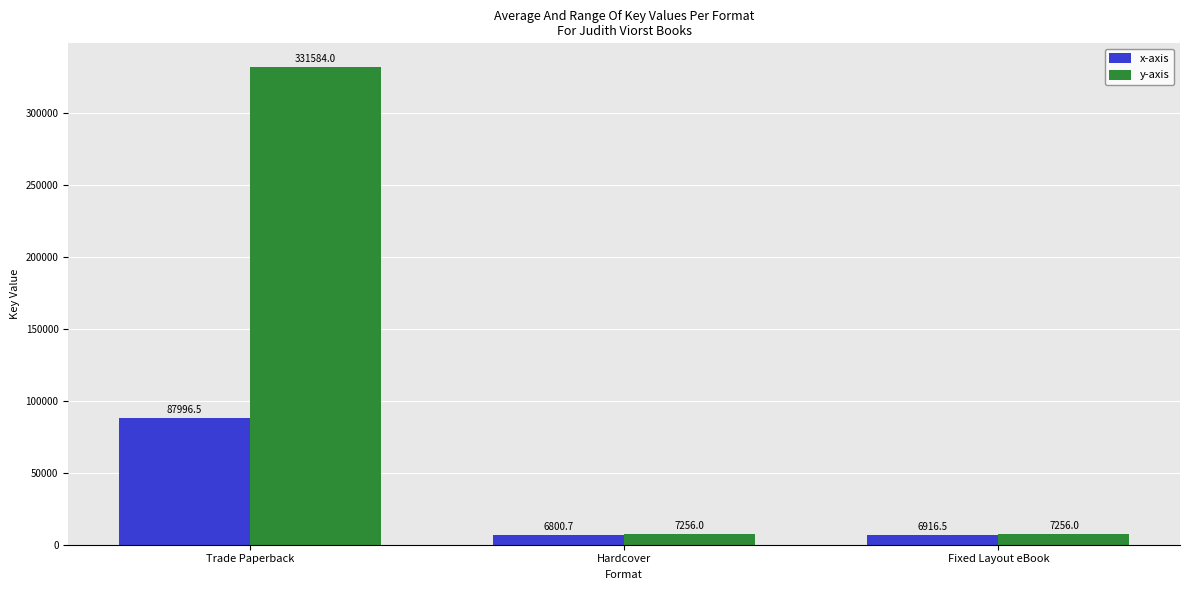

Which series has the widest spread of values?

y-axis